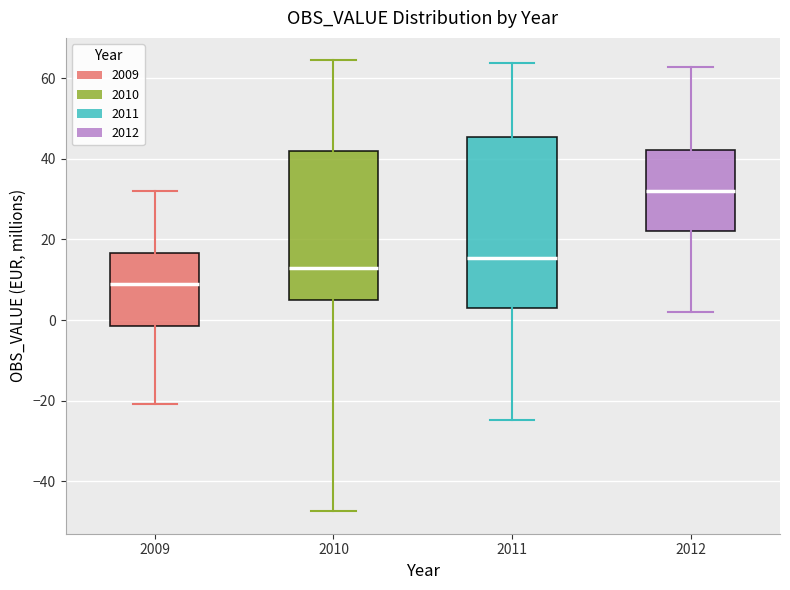

Reading left to right, transcribe this box plot: for each box, give where its median line is, the range the box spans, and where its two whiskers end, as read against the y-axis. The values are not printed on the chart, so give them approximately, as read against the axis.

2009: median 8, box -2 to 16, whiskers -20 to 32
2010: median 12, box 4 to 42, whiskers -48 to 64
2011: median 16, box 4 to 46, whiskers -24 to 64
2012: median 32, box 22 to 42, whiskers 2 to 62